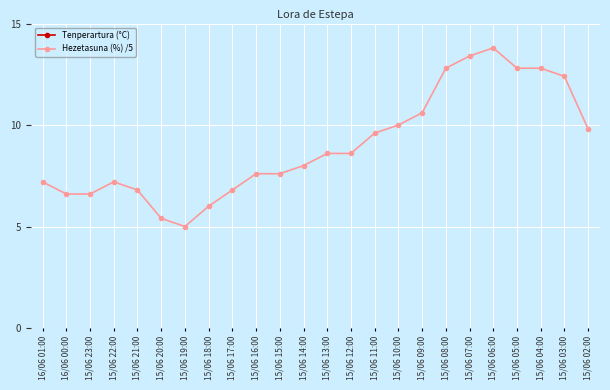

What is the difference between the maximum and second lowest values in the Hezetasuna (%) /5 series?

8.4